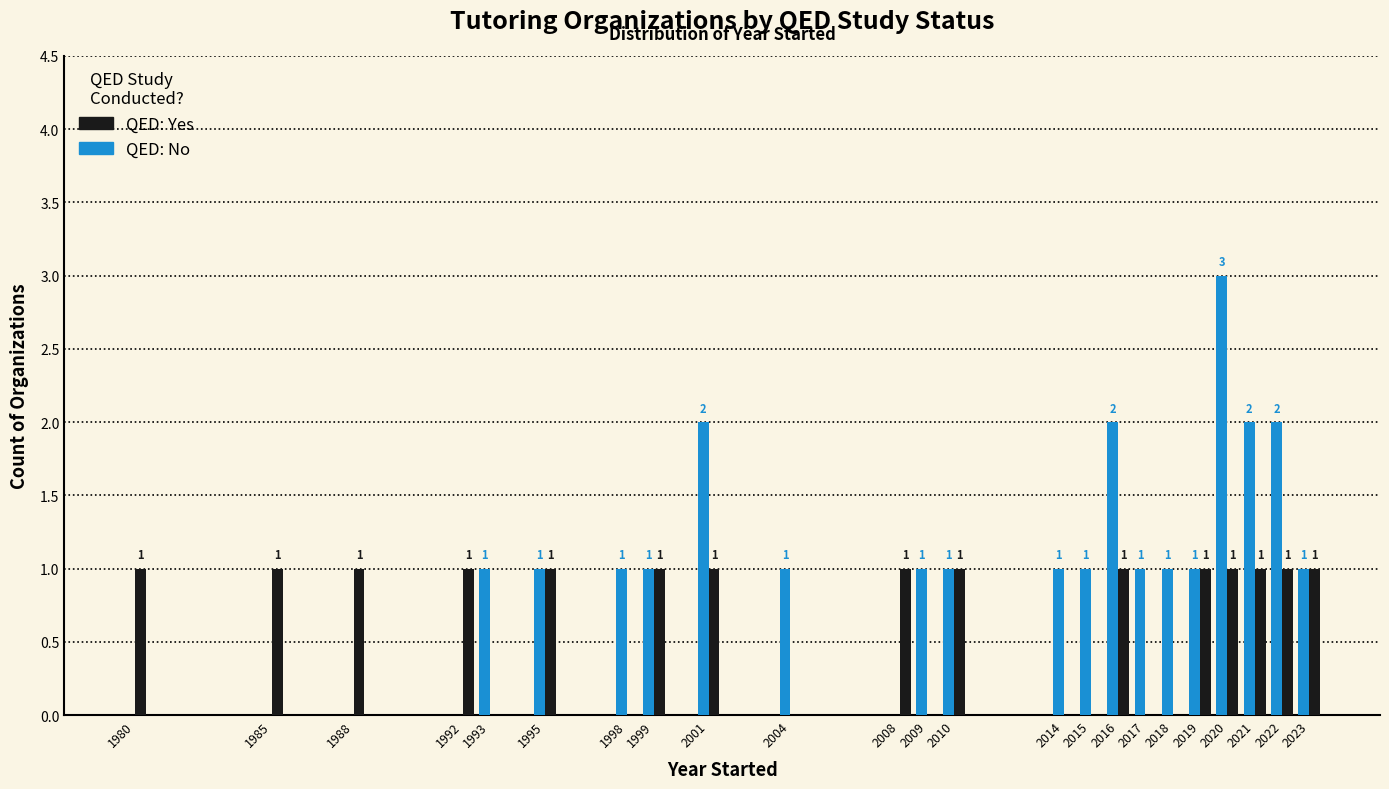

Count the number of data series in this chart.

2